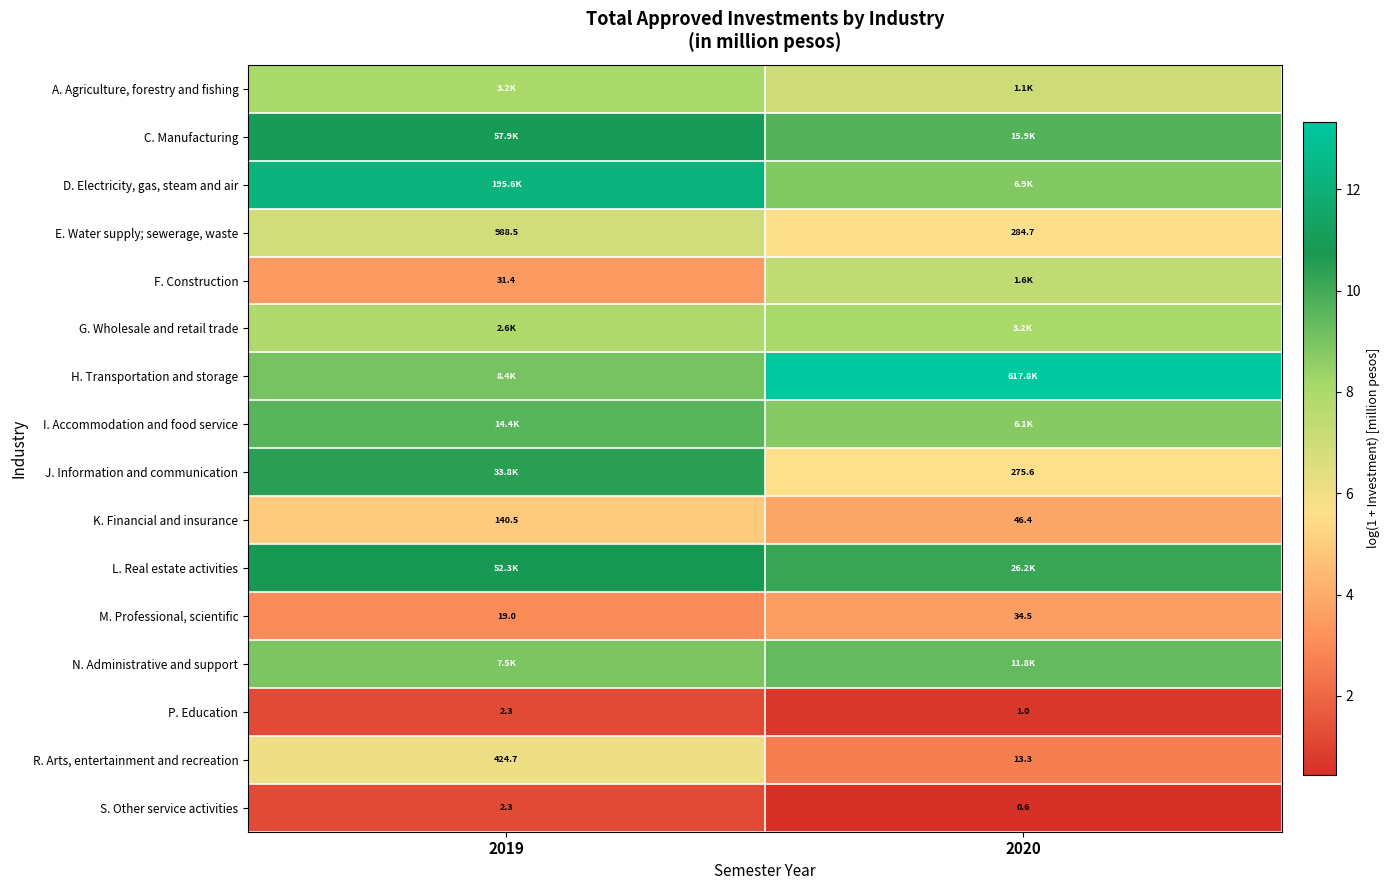

List the labels in order of R. Arts, entertainment and recreation value, smallest first.

2020, 2019